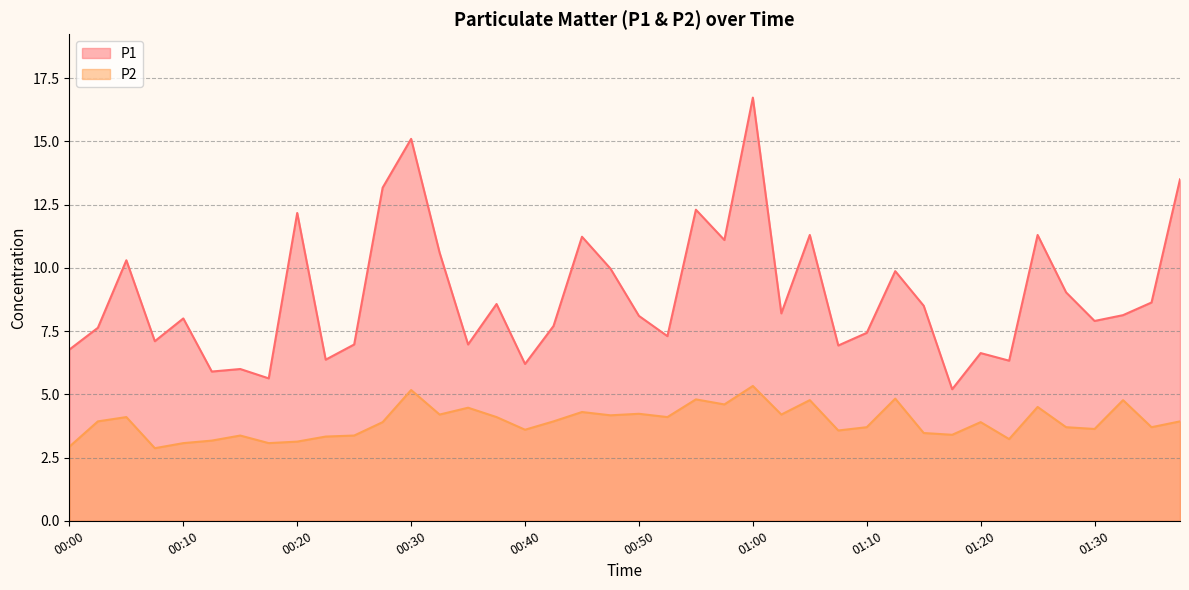

At how many categories does at least one series exceed 12?

6